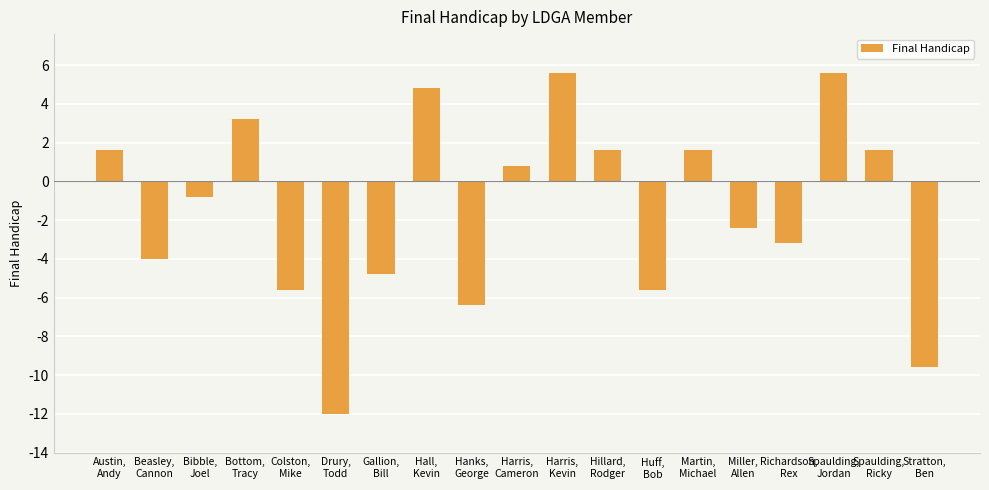

What is the sum of all values?

-28.0